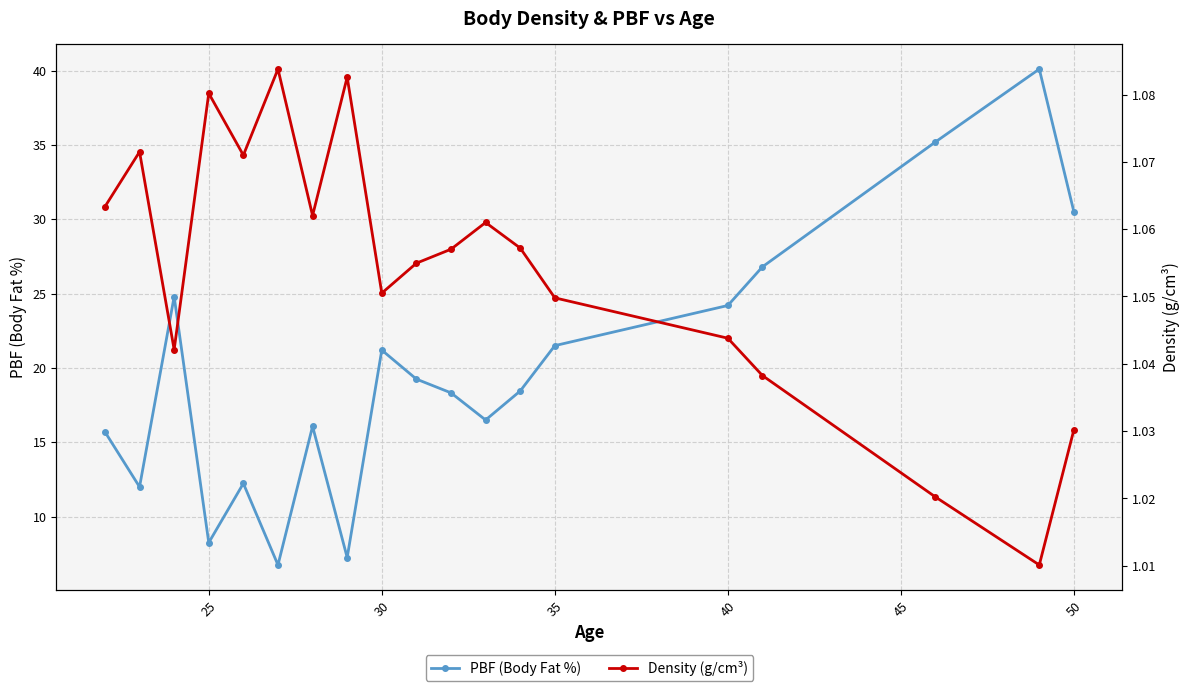

Where is PBF (Body Fat %) nearest to the value 23?

40